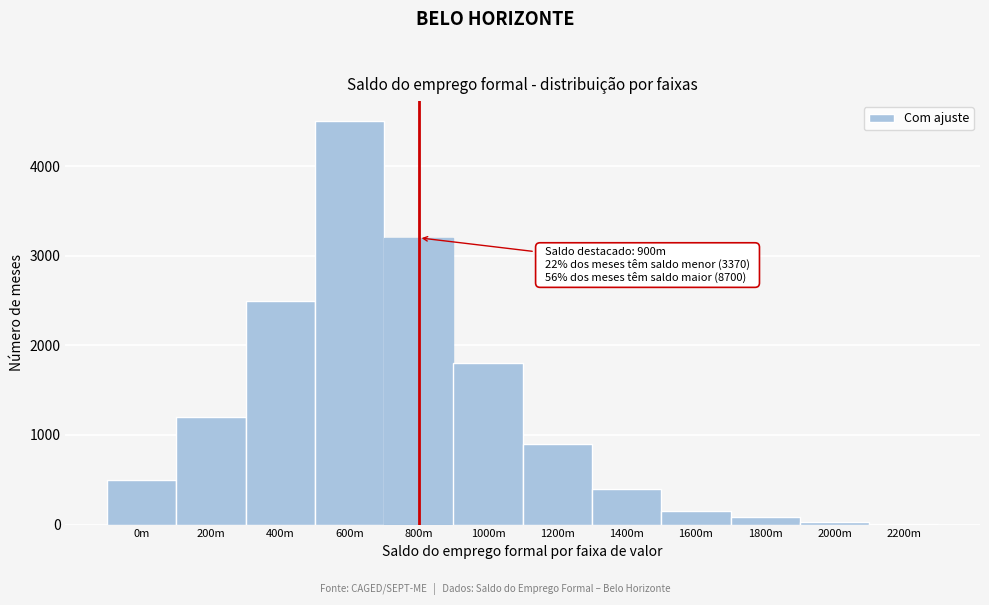

Reading right to left, extract all data points from this chart.

2200m=10	2000m=30	1800m=80	1600m=150	1400m=400	1200m=900	1000m=1800	800m=3200	600m=4500	400m=2500	200m=1200	0m=500